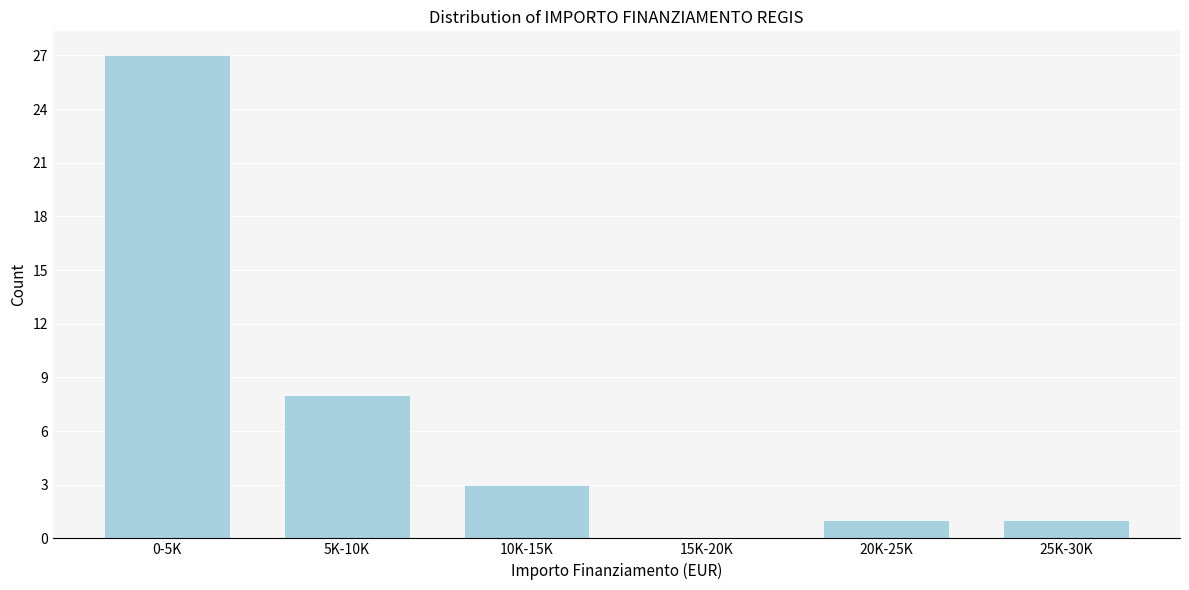

Reading left to right, list all the values displayed in this chart.

0-5K=27	5K-10K=8	10K-15K=3	15K-20K=0	20K-25K=1	25K-30K=1